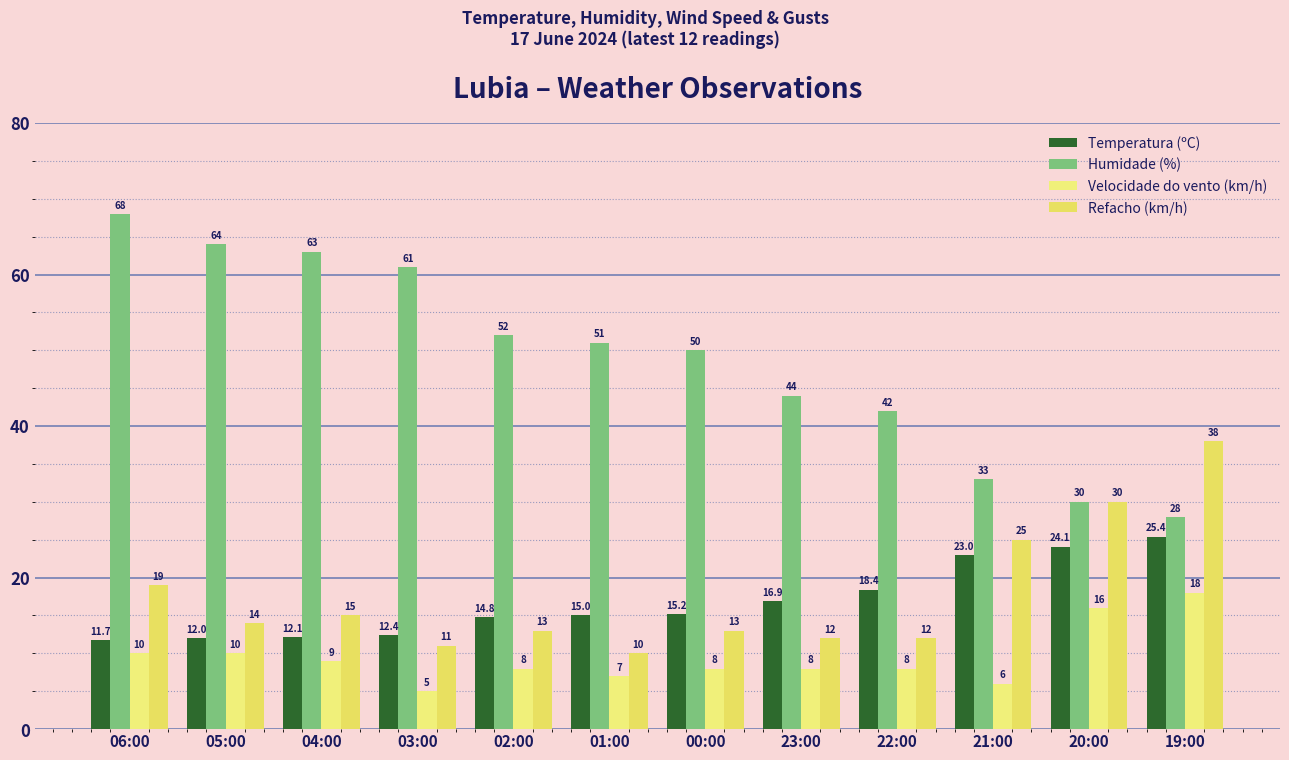

True or false: Refacho (km/h) has a value of 38.0 at 19:00.

True